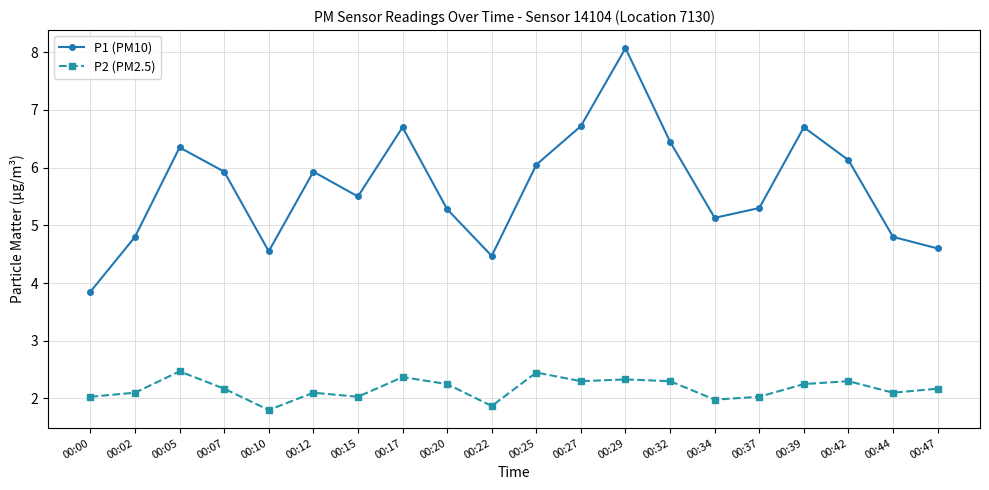

What is the sum of all P2 (PM2.5) values?

43.4